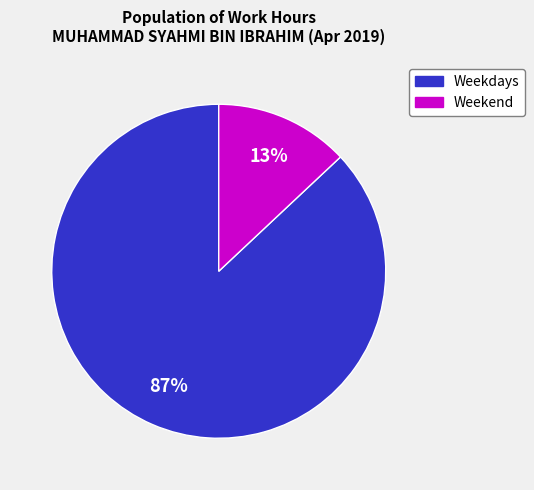

Does any single category account for the majority?

Yes